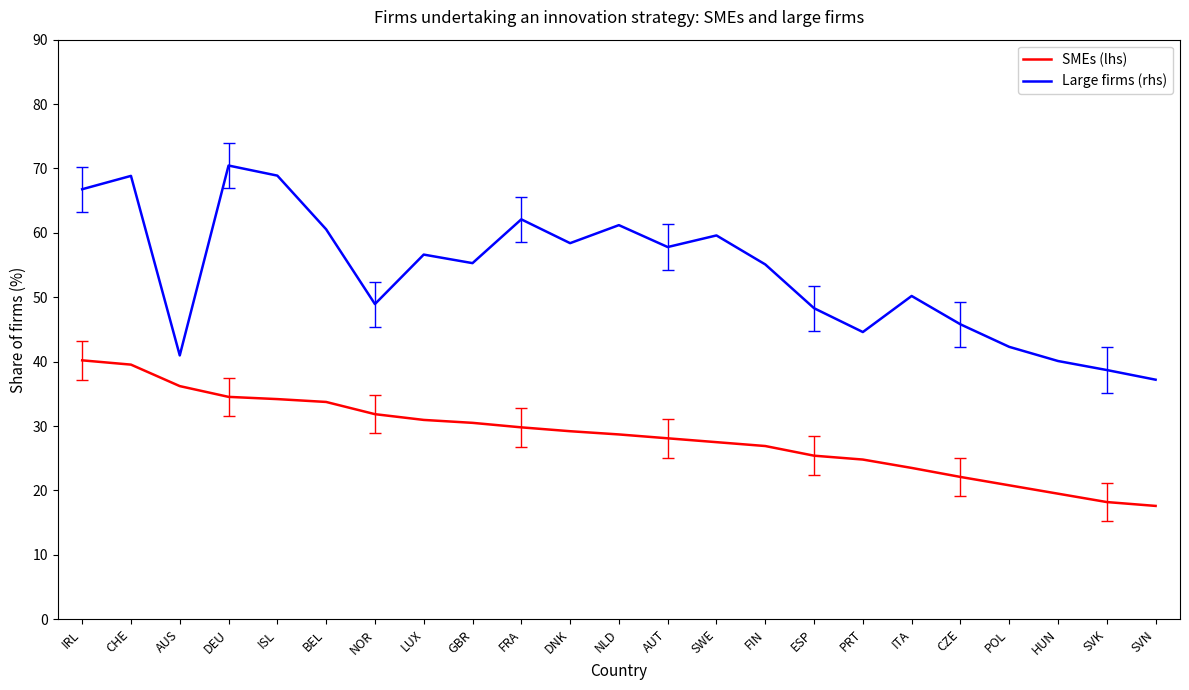

Is it true that SMEs (lhs) equals 27.2 at POL?

False